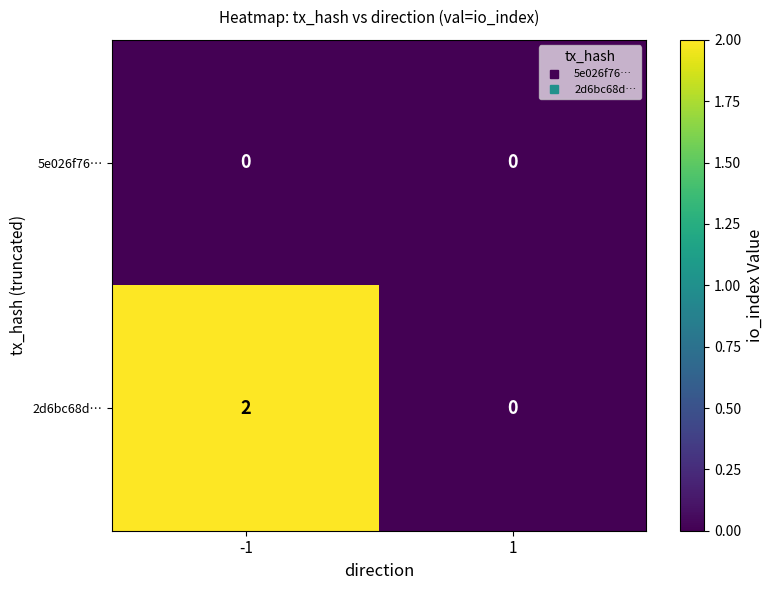

Between -1 and 1, which series saw the biggest shift?

2d6bc68d…